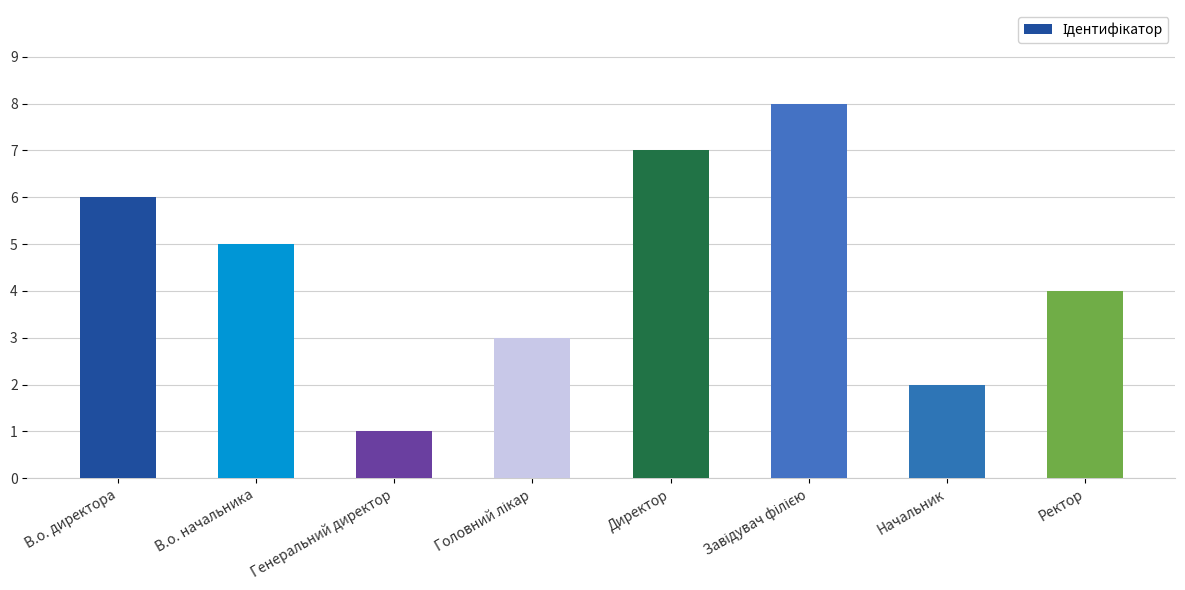

Reading left to right, what are all the values shown in this chart?

6	5	1	3	7	8	2	4